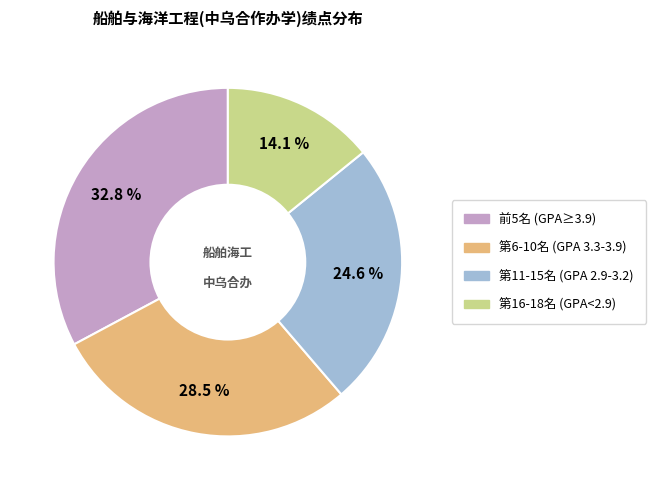

Is there a majority slice in this chart?

No